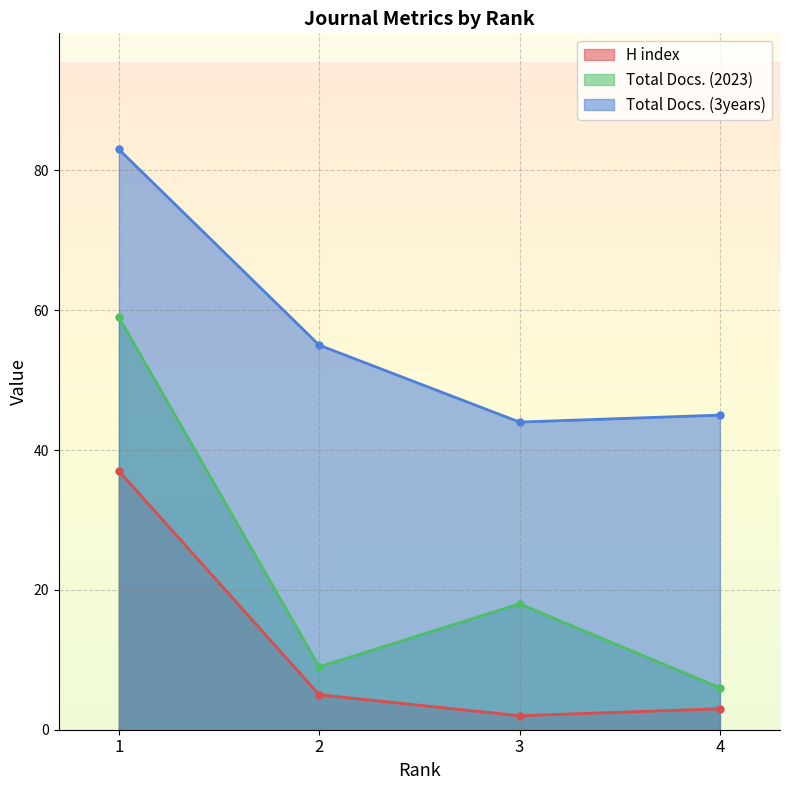

How many data points in H index are less than 5?

2